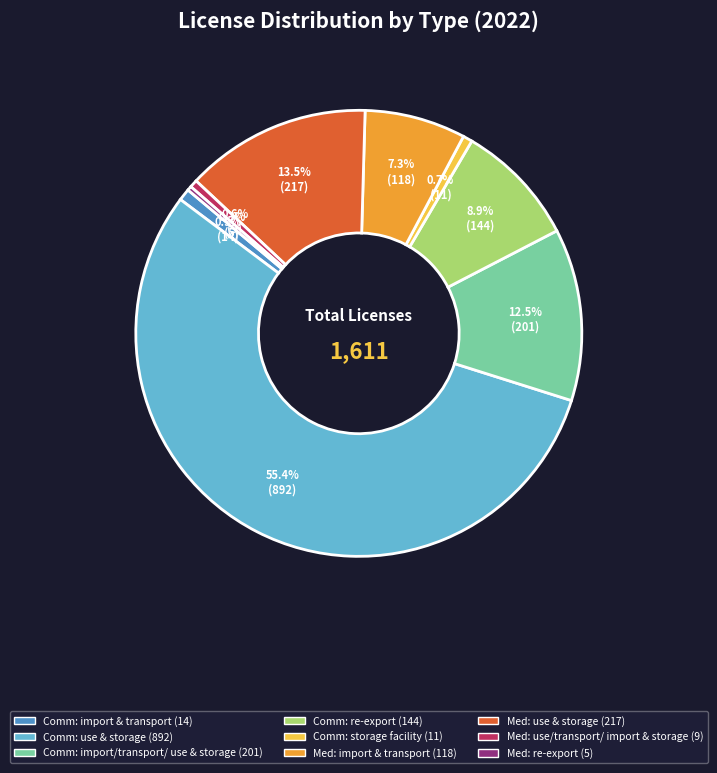

Is there any slice that represents more than half of the pie?

Yes